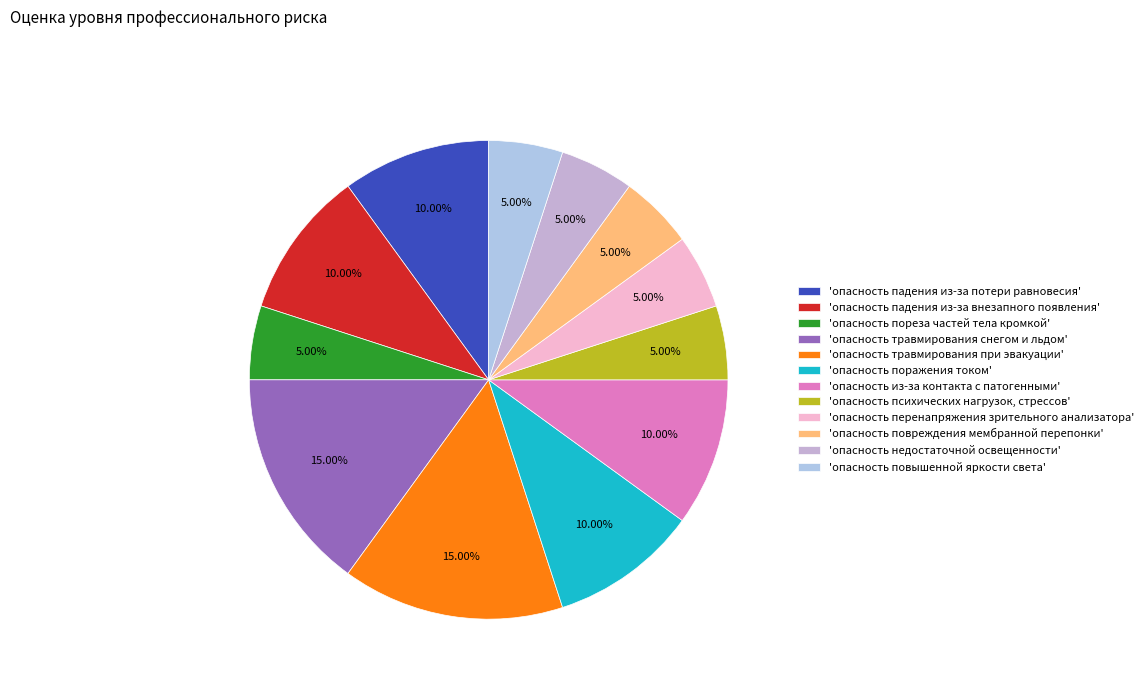

To the nearest percent, what is the difference between the largest and smallest slice percentages?

10%